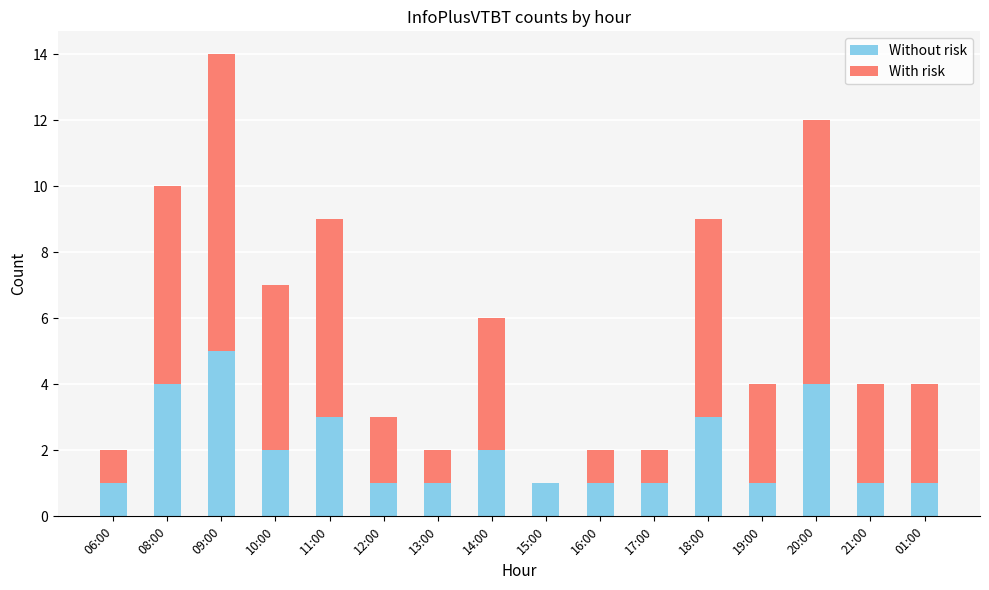

At which category is the sum across all series the highest?

09:00